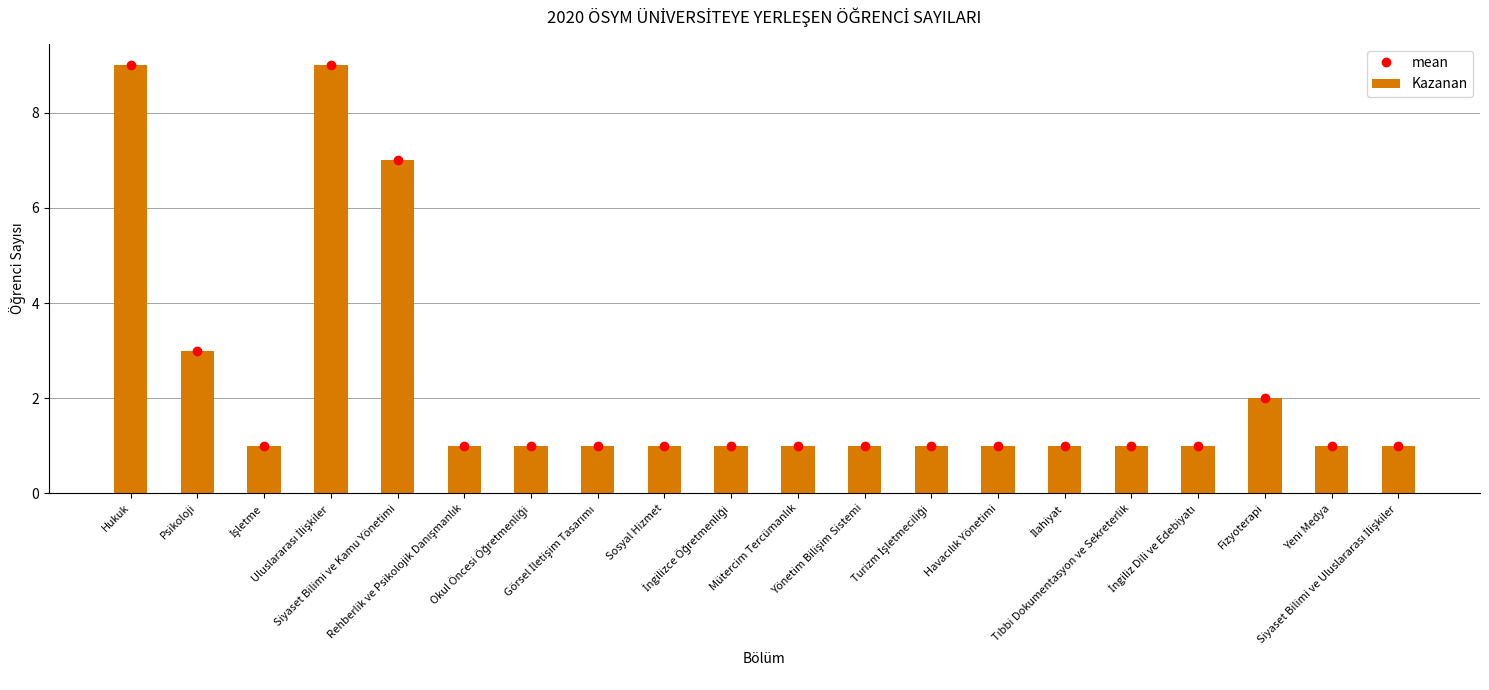

How many categories are shown in the chart?

20